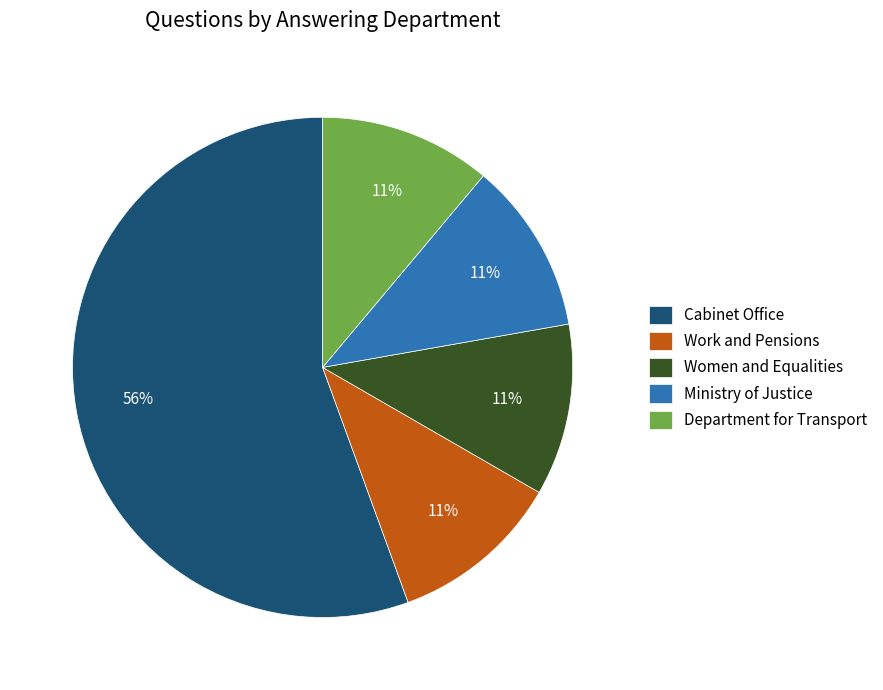

Approximately how many times larger is the value at Department for Transport compared to Ministry of Justice?

1.0